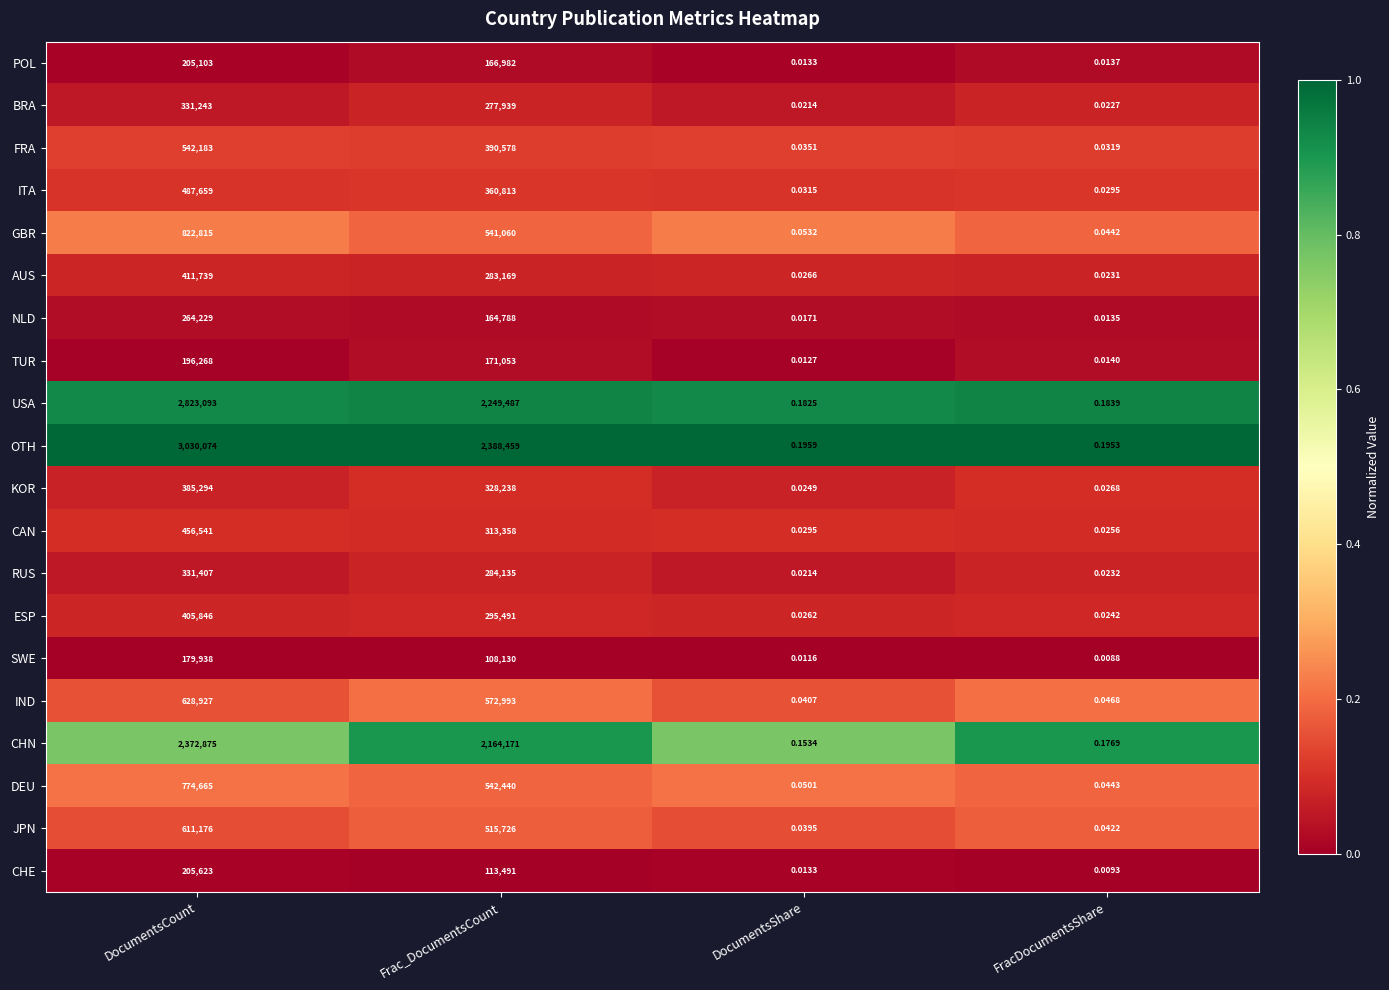

Which label corresponds to the smallest value in the chart?

FracDocumentsShare